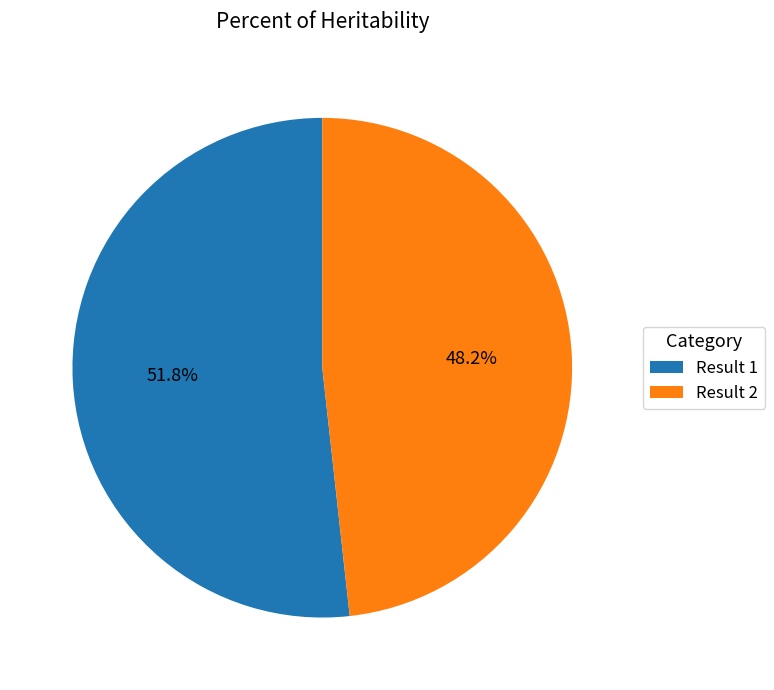

Is Result 2 the majority of the pie?

No